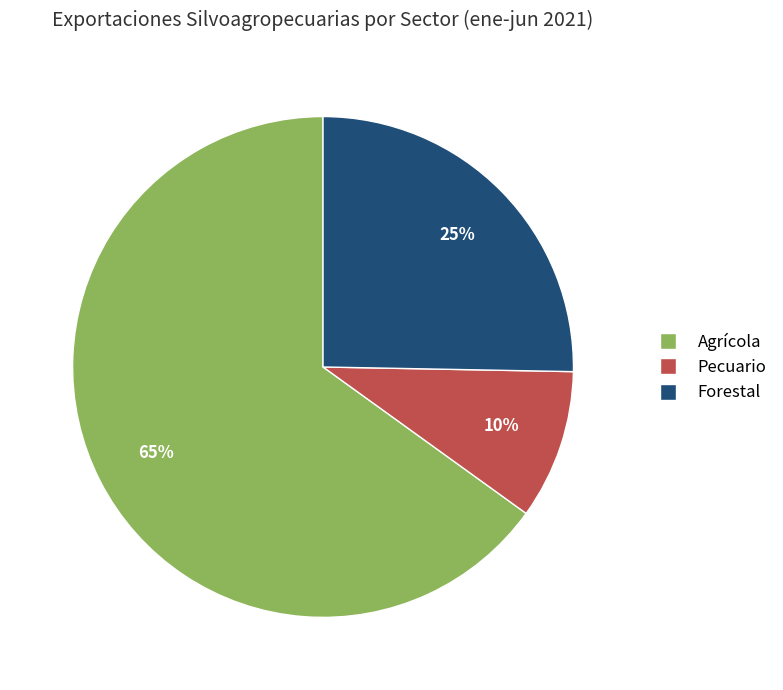

How many segments does this pie chart have?

3